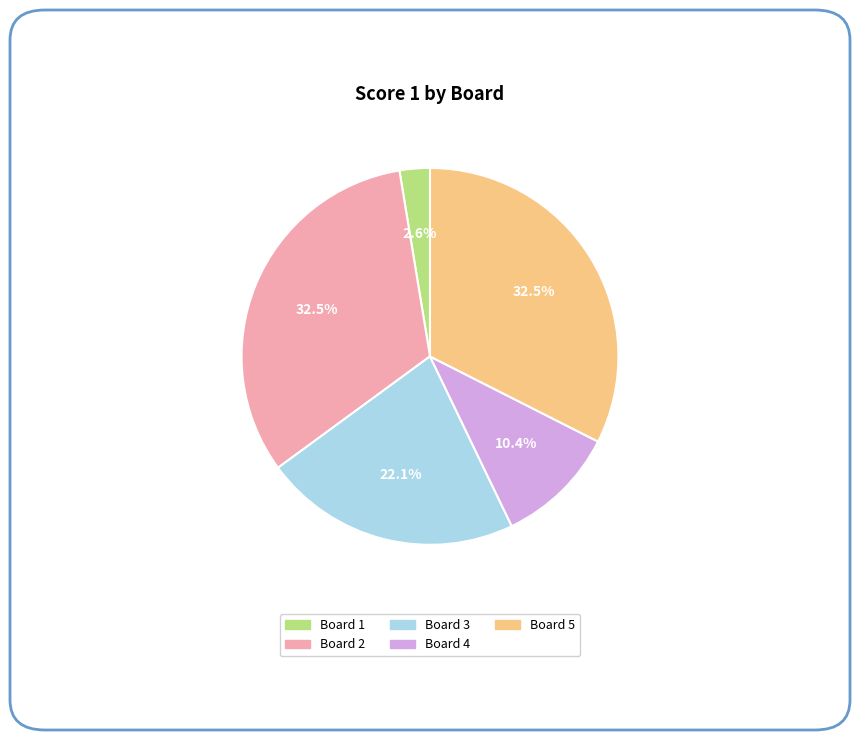

Approximately how many times larger is the value at Board 1 compared to Board 2?

0.1